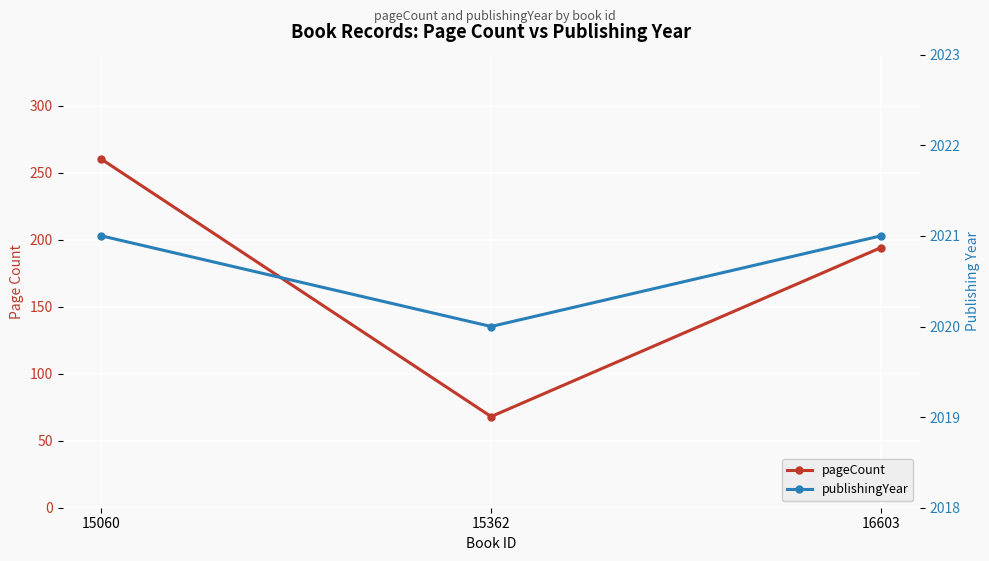

Which label corresponds to the largest value in the chart?

15060